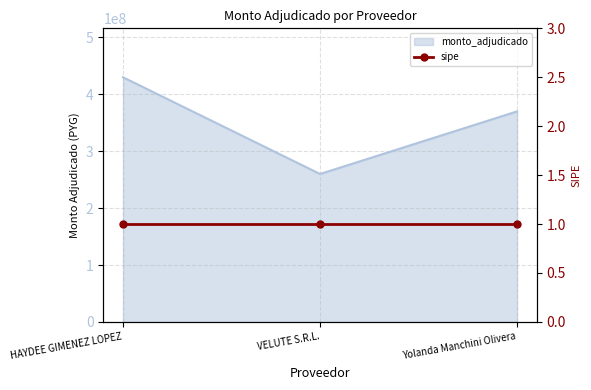

Reading right to left, what are all the values shown in this chart?

Yolanda Manchini Olivera=370000000	VELUTE S.R.L.=260000000	HAYDEE GIMENEZ LOPEZ=430000000